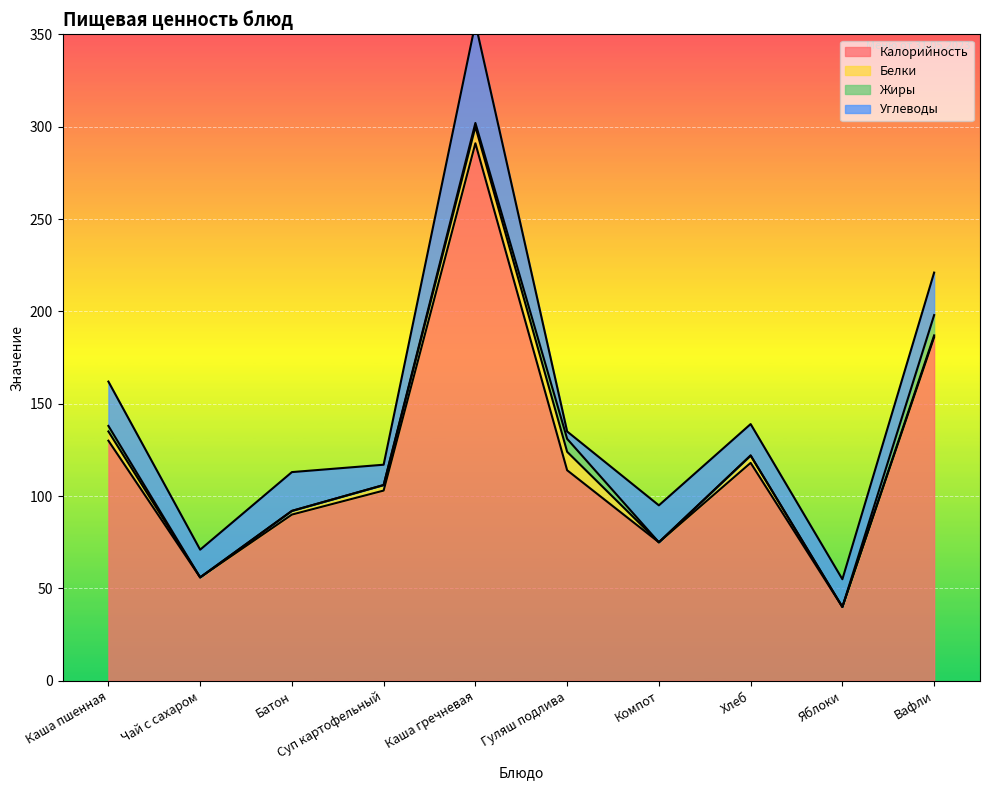

After their last crossing, which series has the higher values: Жиры or Углеводы?

Углеводы